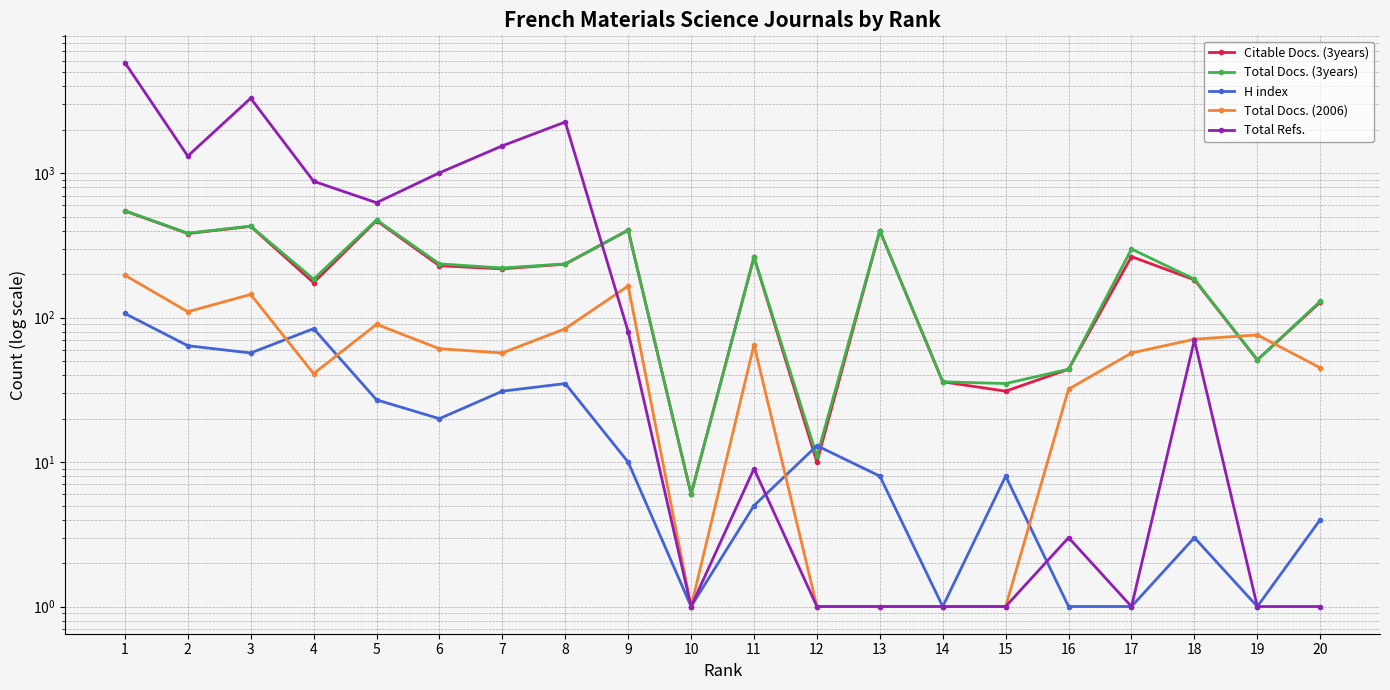

Between 2 and 3, which series saw the biggest shift?

Total Refs.